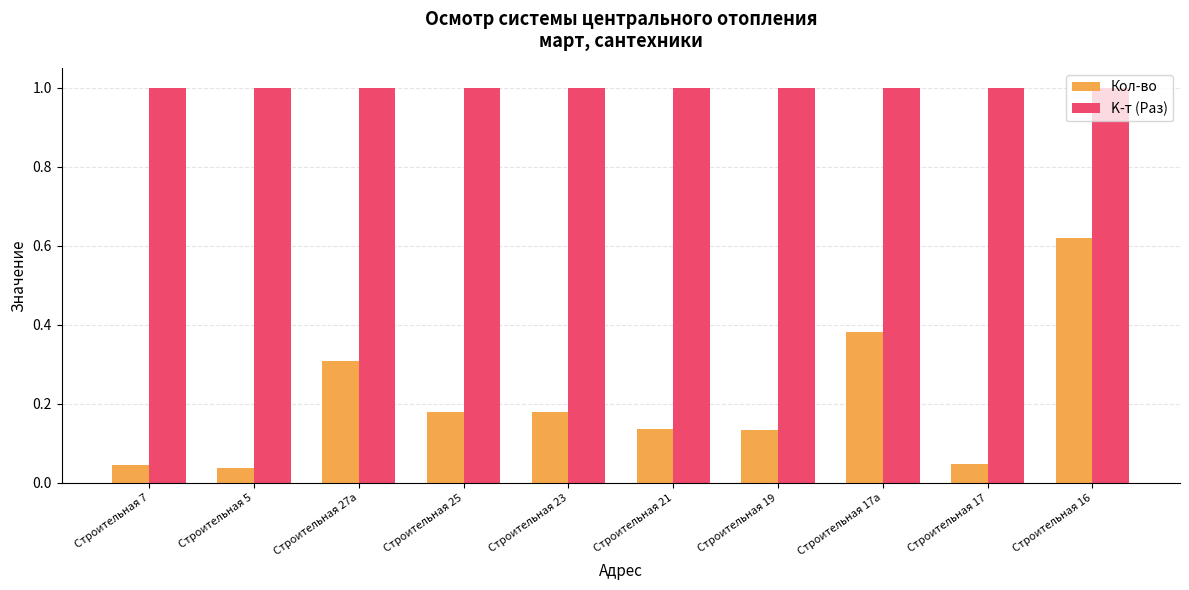

Does the chart contain stacked bars?

No